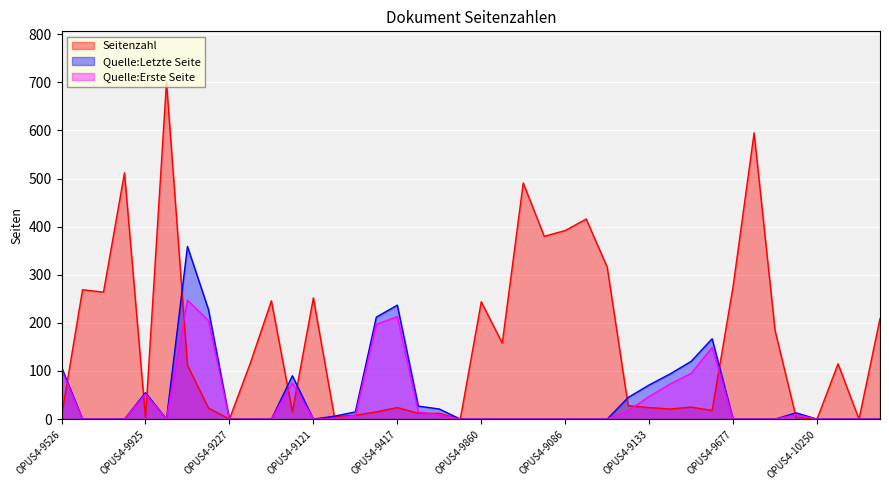

What is the difference between the Quelle:Letzte Seite values at OPUS4-9408 and OPUS4-9122?

15